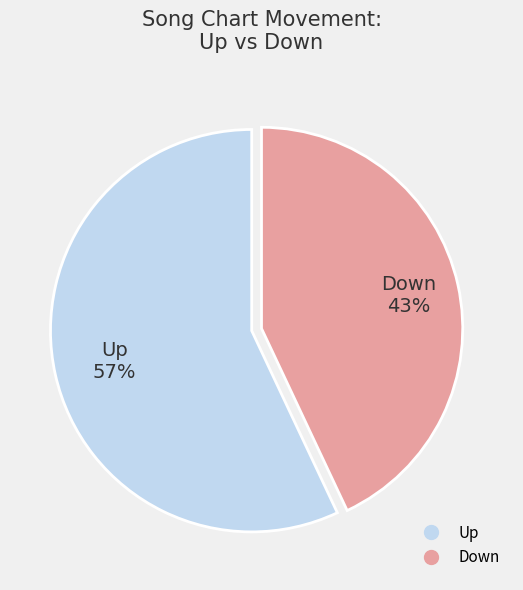

Rank the categories by value from highest to lowest.

Up, Down